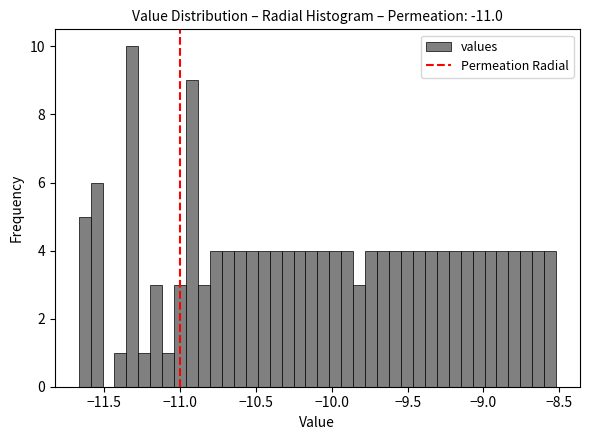

Around what value on the x-axis is the tallest bar? Give the approximate position of its centre, as read against the axis.

-11.30